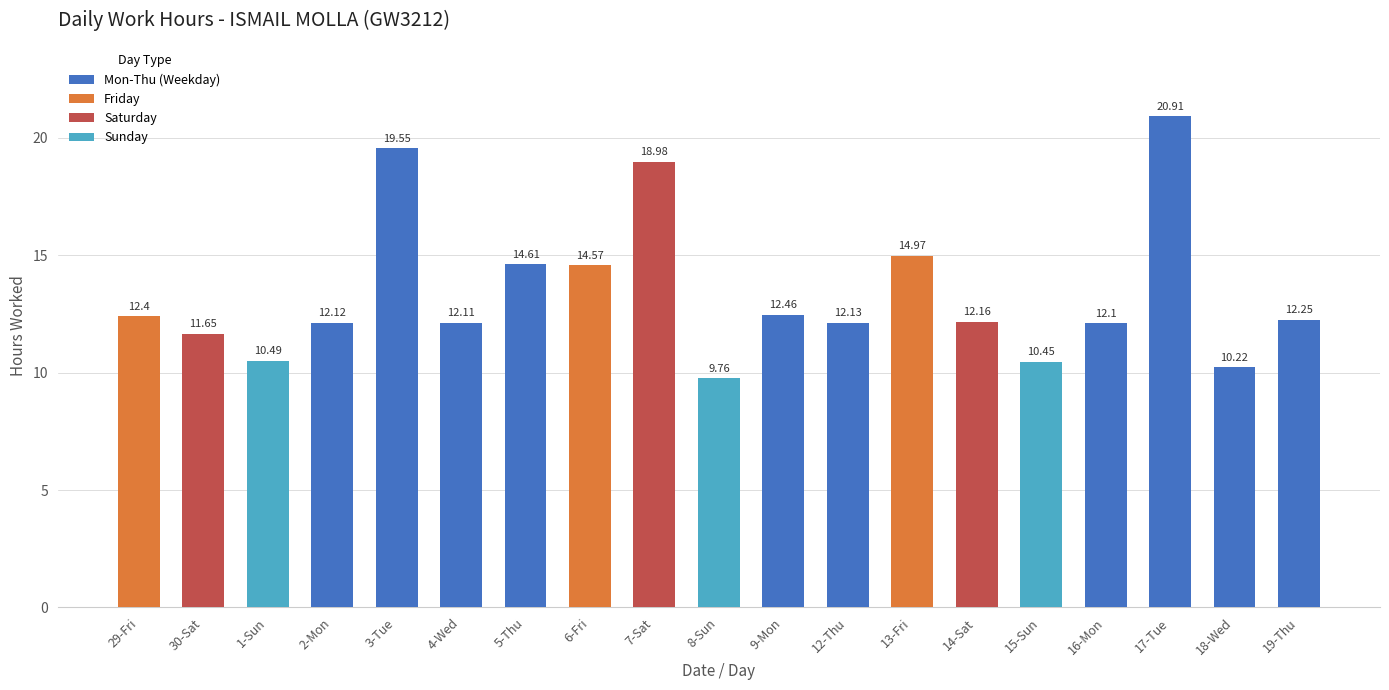

What is the change in value from 29-Fri to 5-Thu?

+2.2